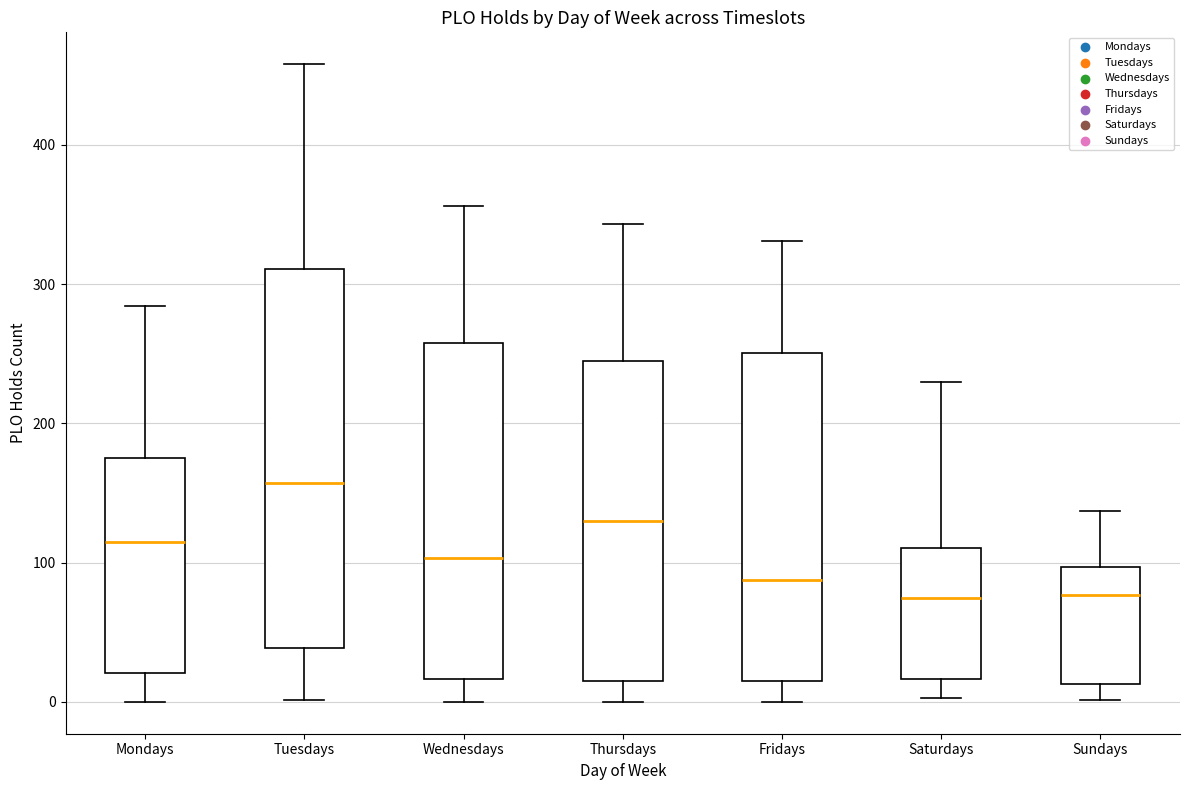

Reading left to right, transcribe this box plot: for each box, give where its median line is, the range the box spans, and where its two whiskers end, as read against the y-axis. The values are not printed on the chart, so give them approximately, as read against the axis.

Mondays: median 120, box 20 to 180, whiskers 0 to 280
Tuesdays: median 160, box 40 to 310, whiskers 0 to 460
Wednesdays: median 100, box 20 to 260, whiskers 0 to 360
Thursdays: median 130, box 20 to 250, whiskers 0 to 340
Fridays: median 90, box 20 to 250, whiskers 0 to 330
Saturdays: median 70, box 20 to 110, whiskers 0 to 230
Sundays: median 80, box 10 to 100, whiskers 0 to 140